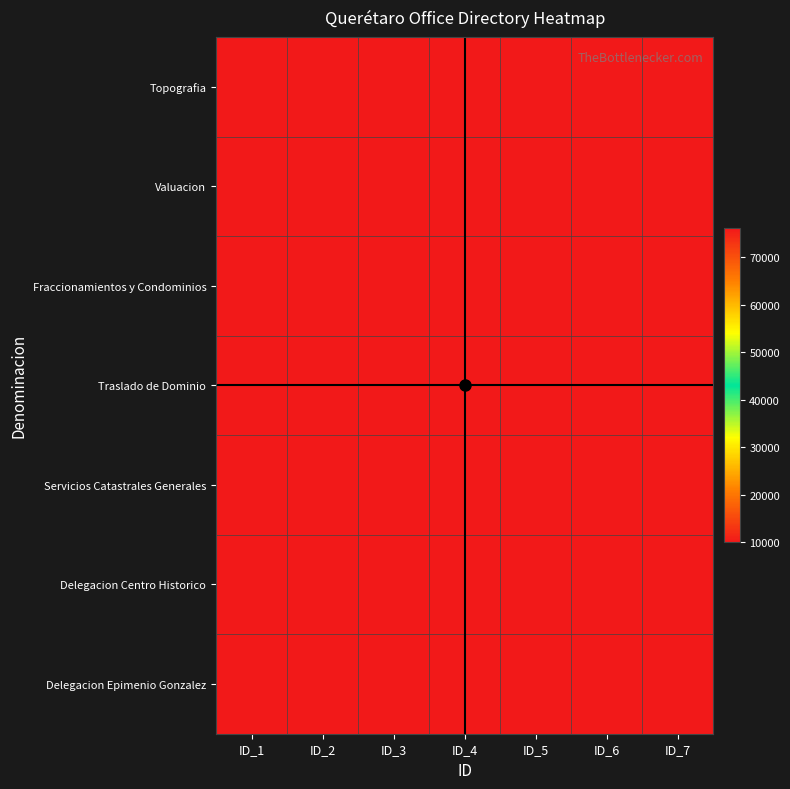

Reading right to left, list all the values displayed in this chart.

Topografia: ID_7=76090	ID_6=76090	ID_5=76090	ID_4=10000	ID_3=10000	ID_2=10000	ID_1=10000
Valuacion: ID_7=76090	ID_6=76090	ID_5=10000	ID_4=10000	ID_3=10000	ID_2=10000	ID_1=10000
Fraccionamientos y Condominios: ID_7=76090	ID_6=10000	ID_5=10000	ID_4=10000	ID_3=10000	ID_2=10000	ID_1=10000
Traslado de Dominio: ID_7=76090	ID_6=76090	ID_5=76090	ID_4=76090	ID_3=76090	ID_2=76090	ID_1=10000
Servicios Catastrales Generales: ID_7=76090	ID_6=76090	ID_5=76090	ID_4=76090	ID_3=76090	ID_2=76090	ID_1=76090
Delegacion Centro Historico: ID_7=76000	ID_6=76000	ID_5=76000	ID_4=76000	ID_3=76000	ID_2=76000	ID_1=76000
Delegacion Epimenio Gonzalez: ID_7=76130	ID_6=76130	ID_5=76130	ID_4=76130	ID_3=76130	ID_2=76130	ID_1=76130